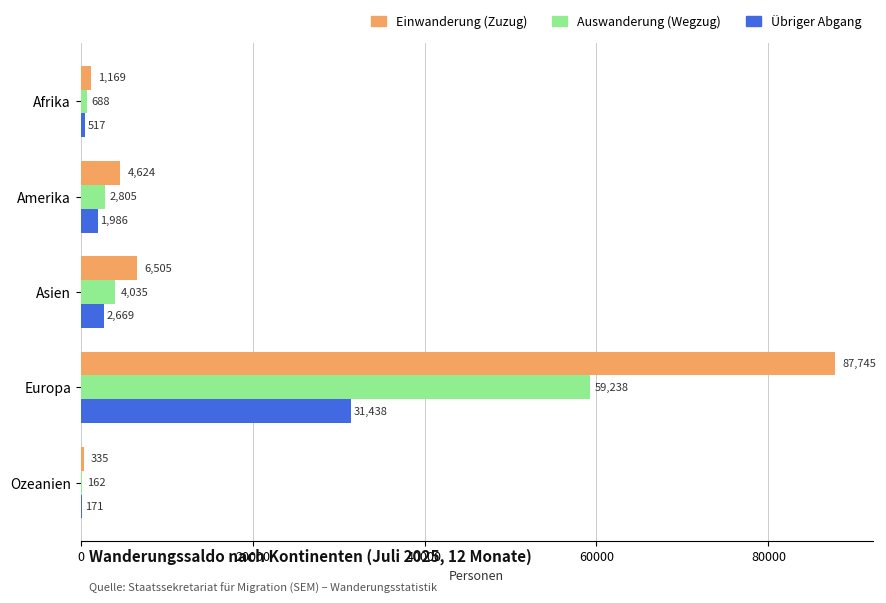

Between Asien and Europa, which series saw the biggest shift?

Einwanderung (Zuzug)